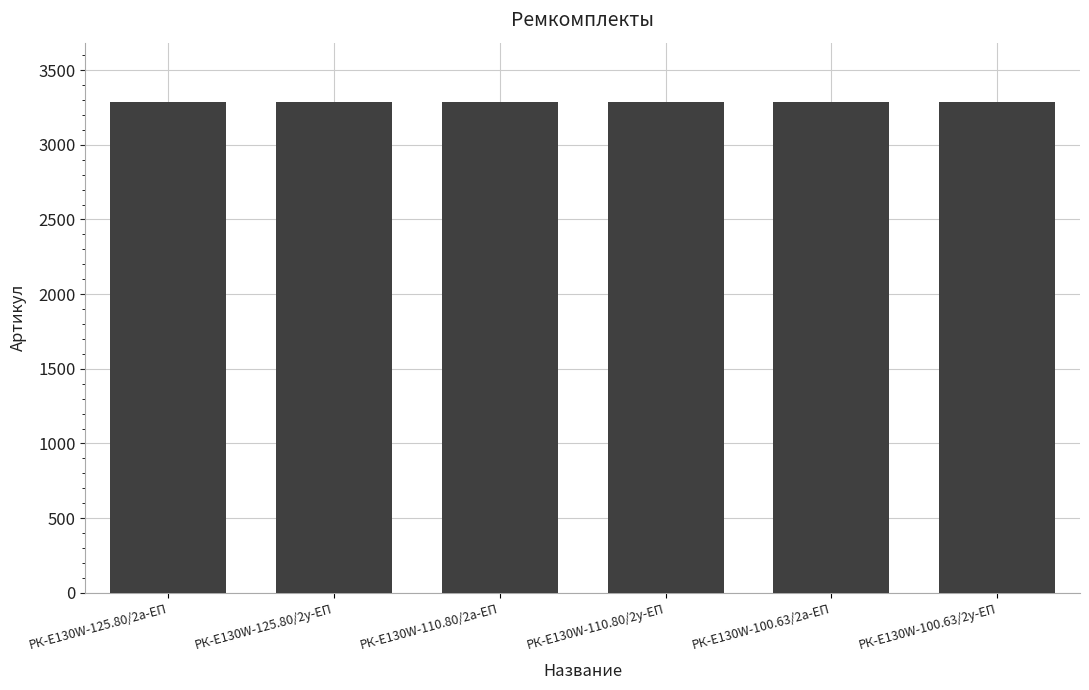

Approximately how many times larger is the value at РК-E130W-110.80/2а-ЕП compared to РК-E130W-100.63/2а-ЕП?

1.0